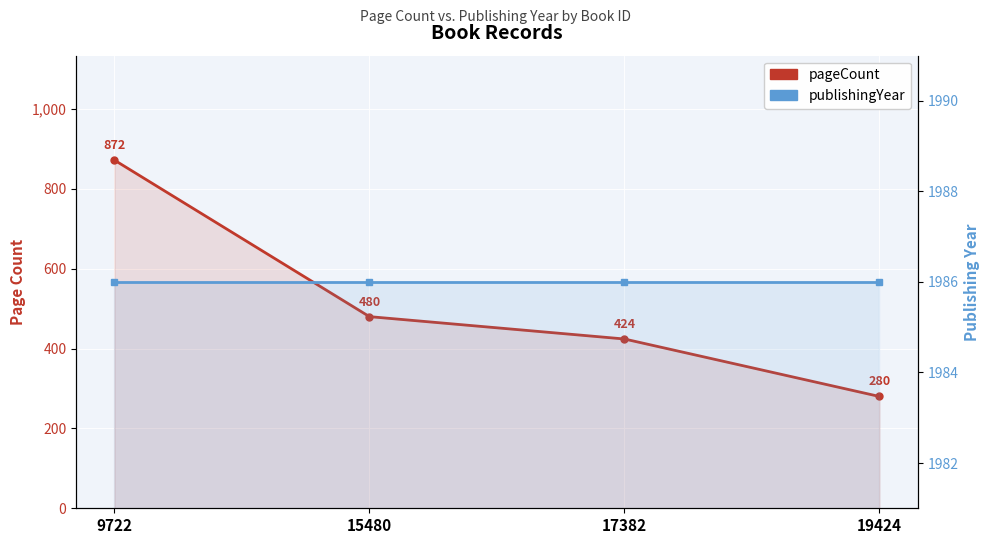

What is the sum of the pageCount values at 19424 and 9722?

1152